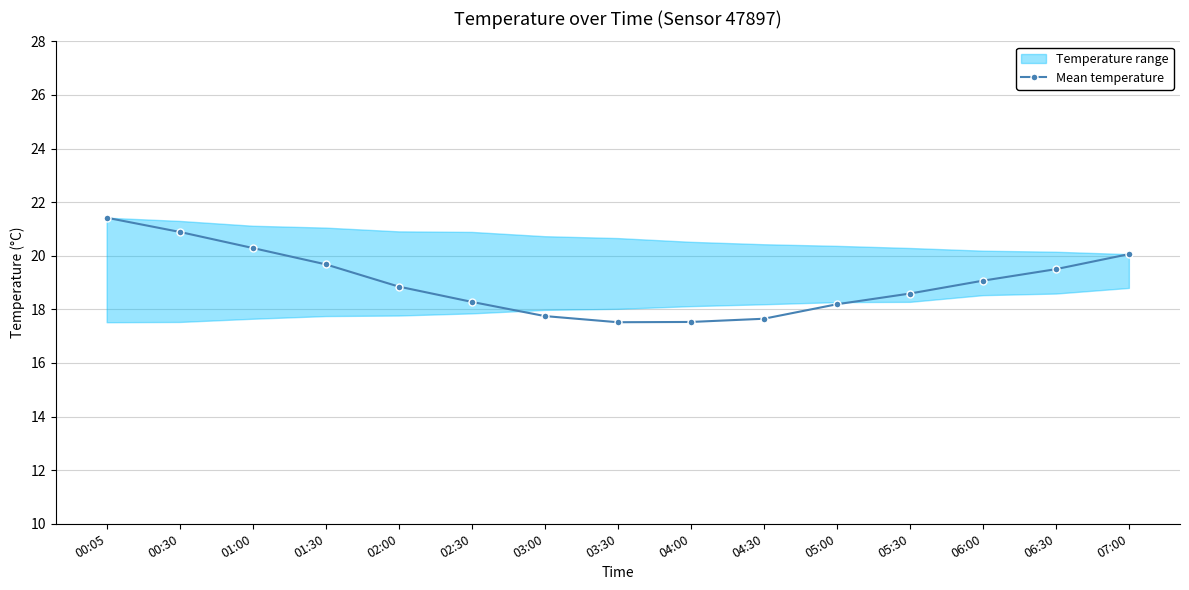

Rank the categories by value from highest to lowest.

00:05, 00:30, 01:00, 07:00, 01:30, 06:30, 06:00, 02:00, 05:30, 02:30, 05:00, 03:00, 04:30, 04:00, 03:30